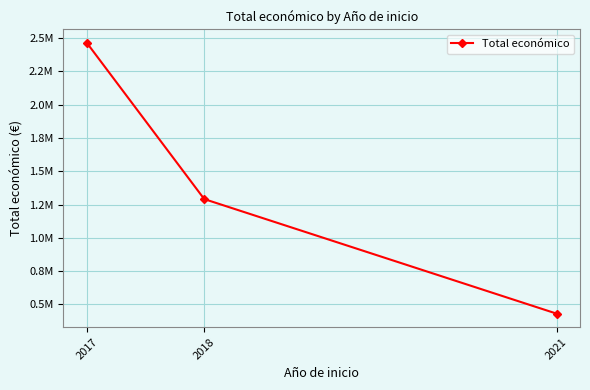

Rank the categories by value from highest to lowest.

2017, 2018, 2021